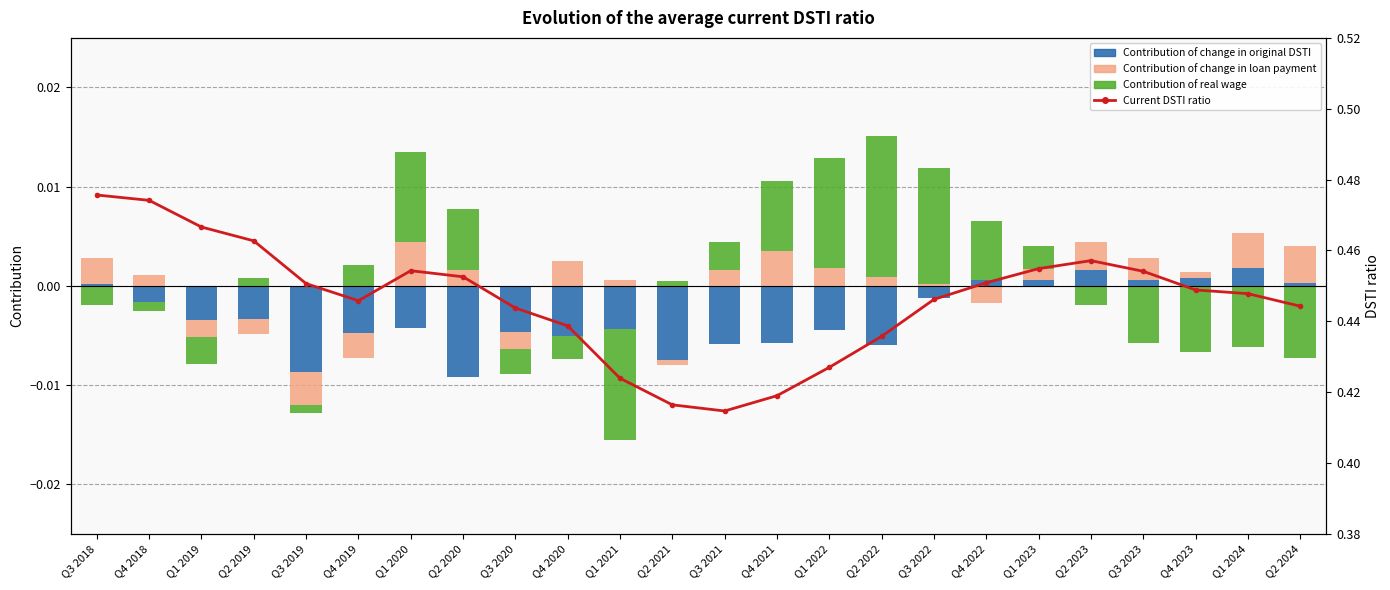

What position from the right is Q1 2021?

14